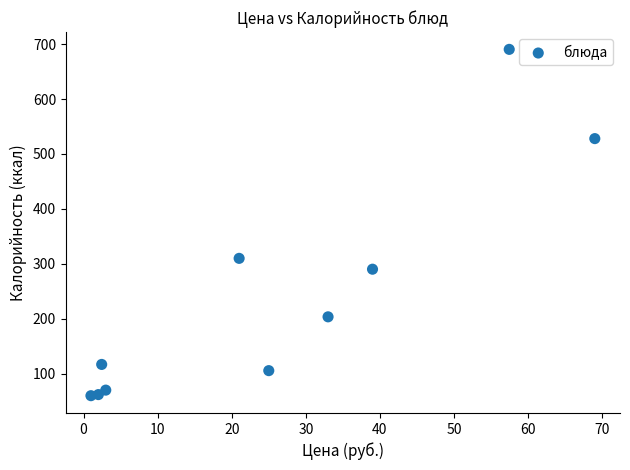

What Y value in the scatter plot is closest to 375?

310.0